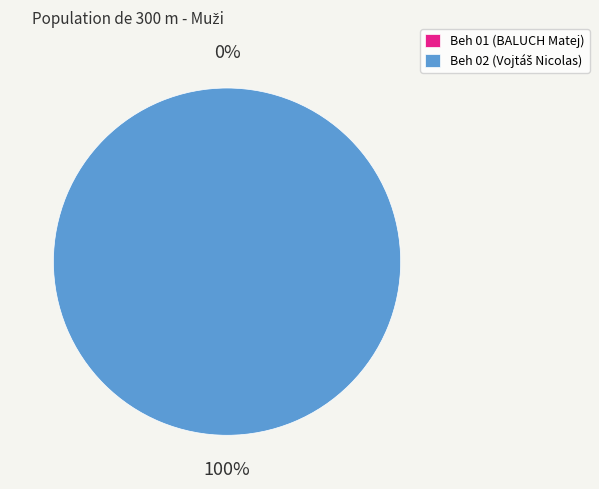

To the nearest percent, what percentage of the pie is Beh 02?

100%